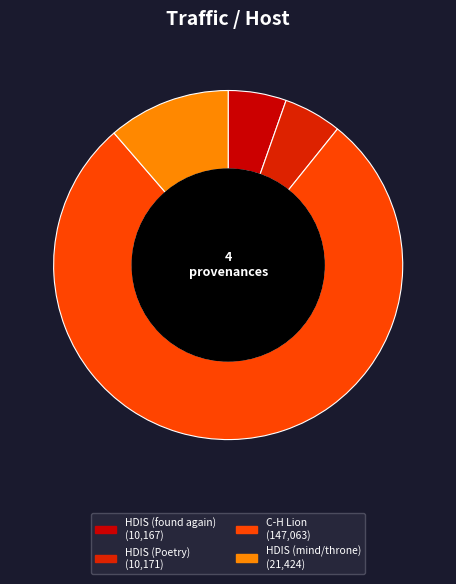

Count the number of slices in the pie.

4